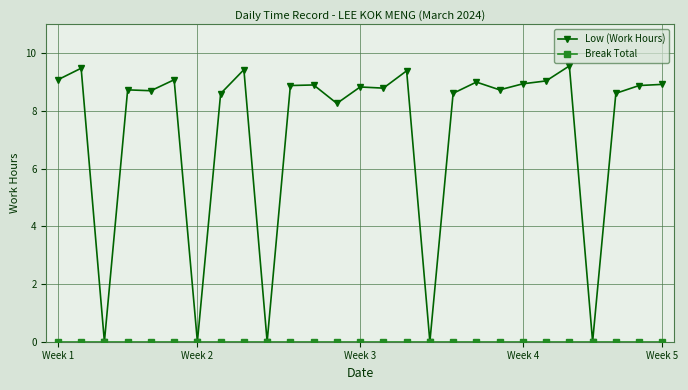

How many lines are shown in the chart?

2